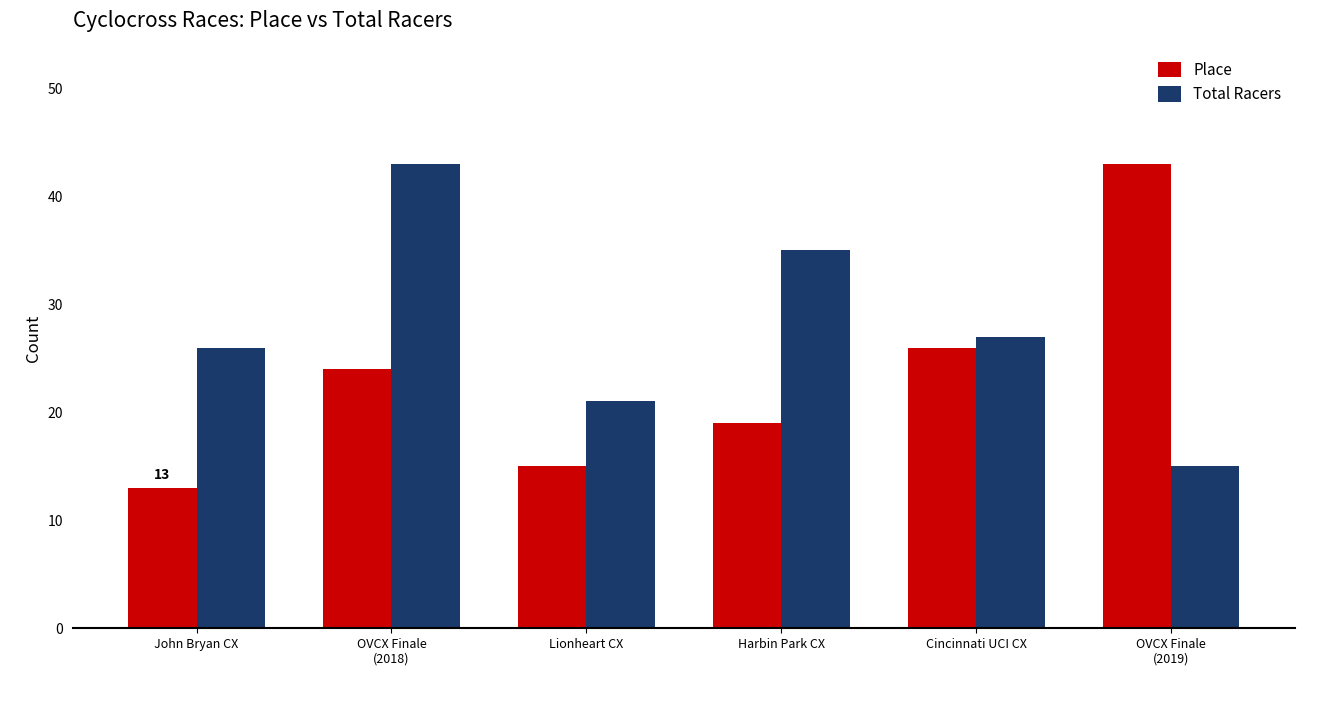

Which series has the widest spread of values?

Place